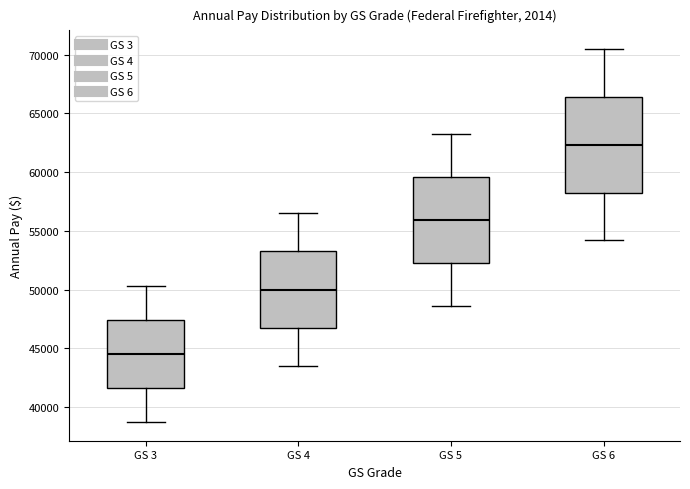

Which box's median line is the lowest?

GS 3